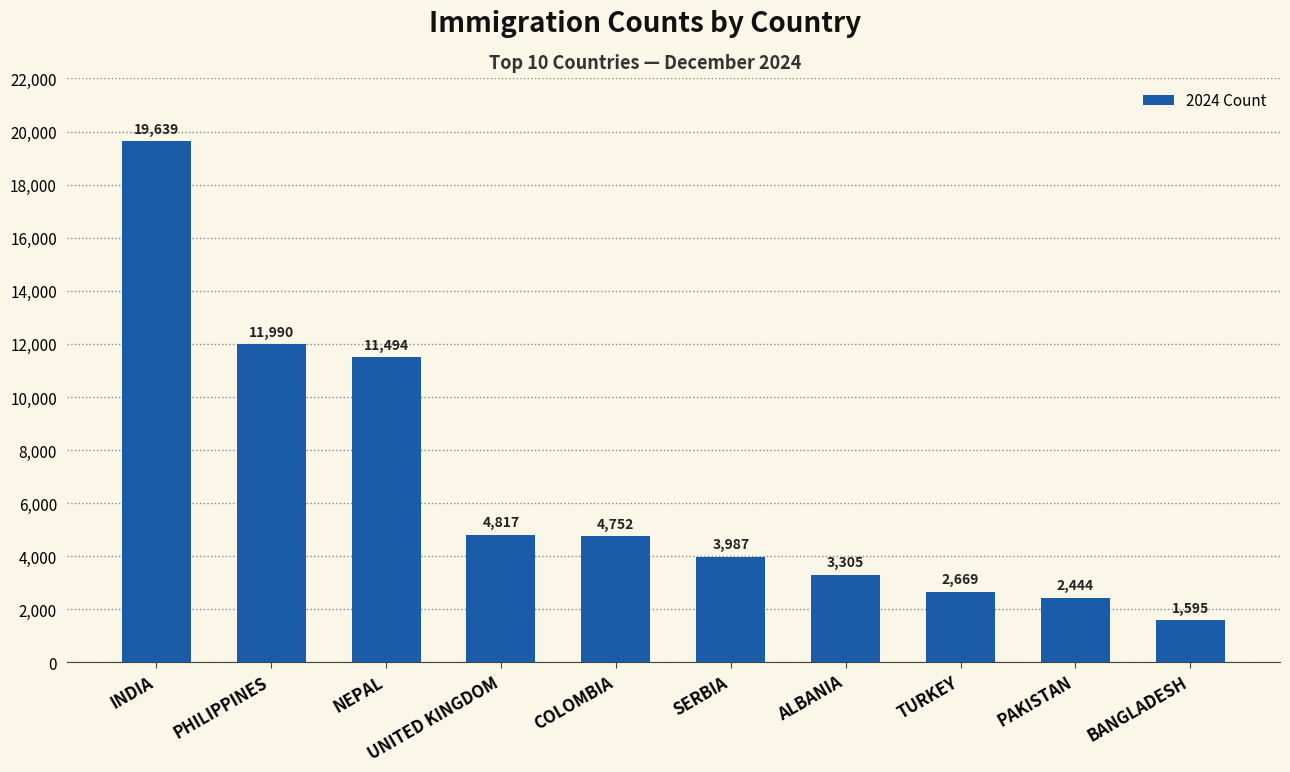

Are the bars grouped side by side (vs. stacked)?

No